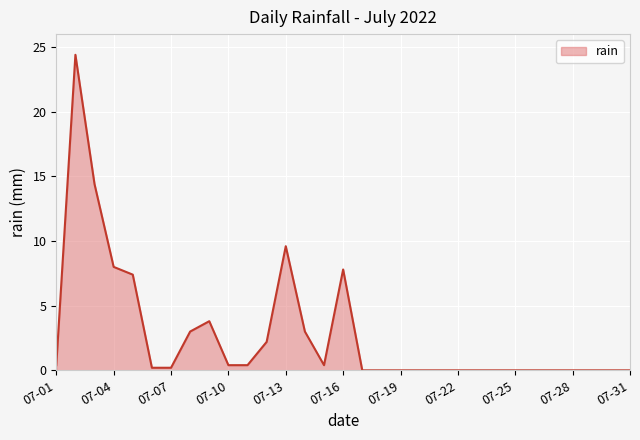

What is the greatest value displayed?

24.4